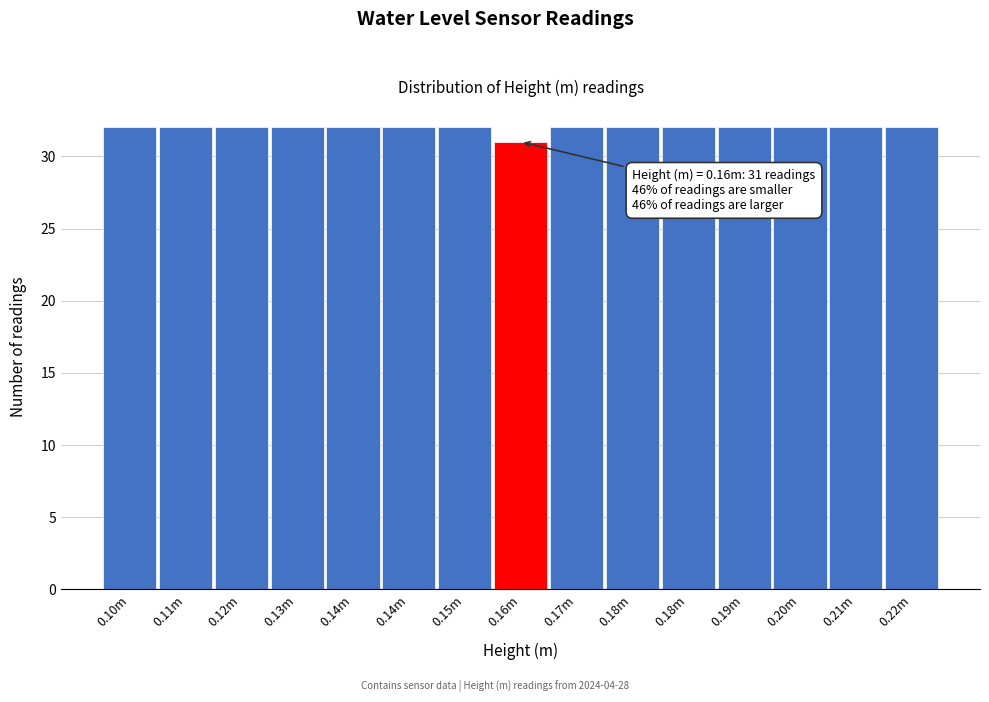

Does the chart contain any negative values?

No